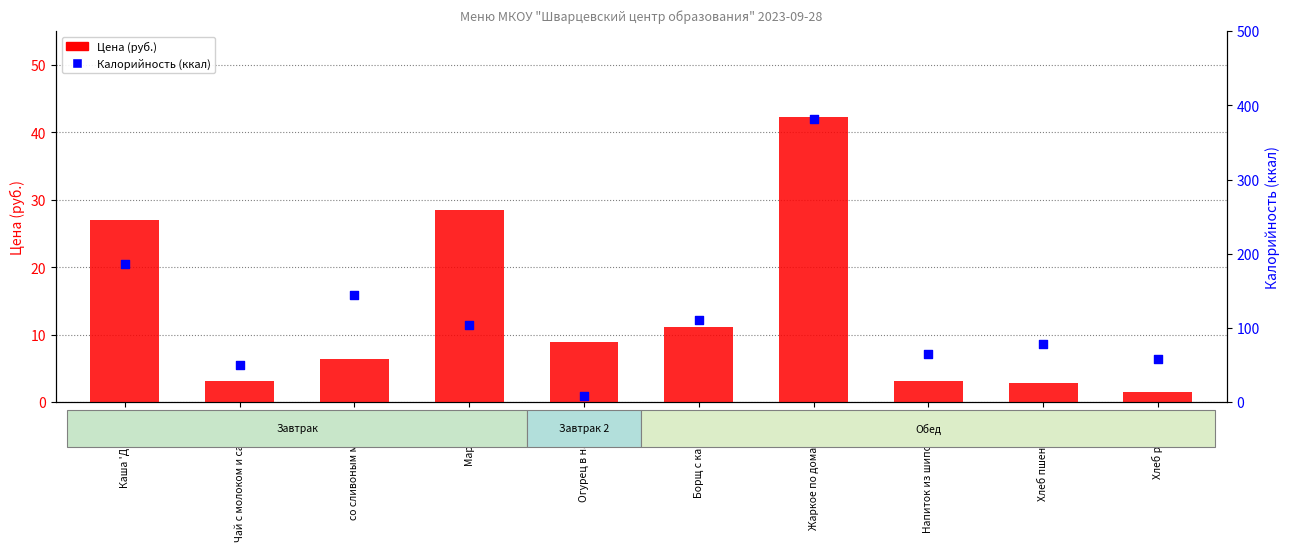

At which category is the sum across all series the highest?

Жаркое по домашнему